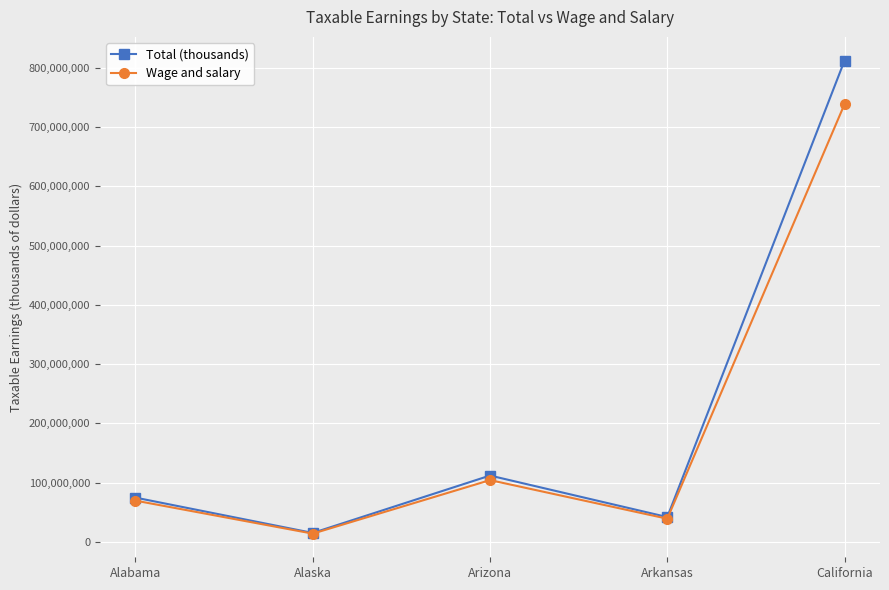

What is the value of the Wage and salary point at the 3rd from the left?

104212926